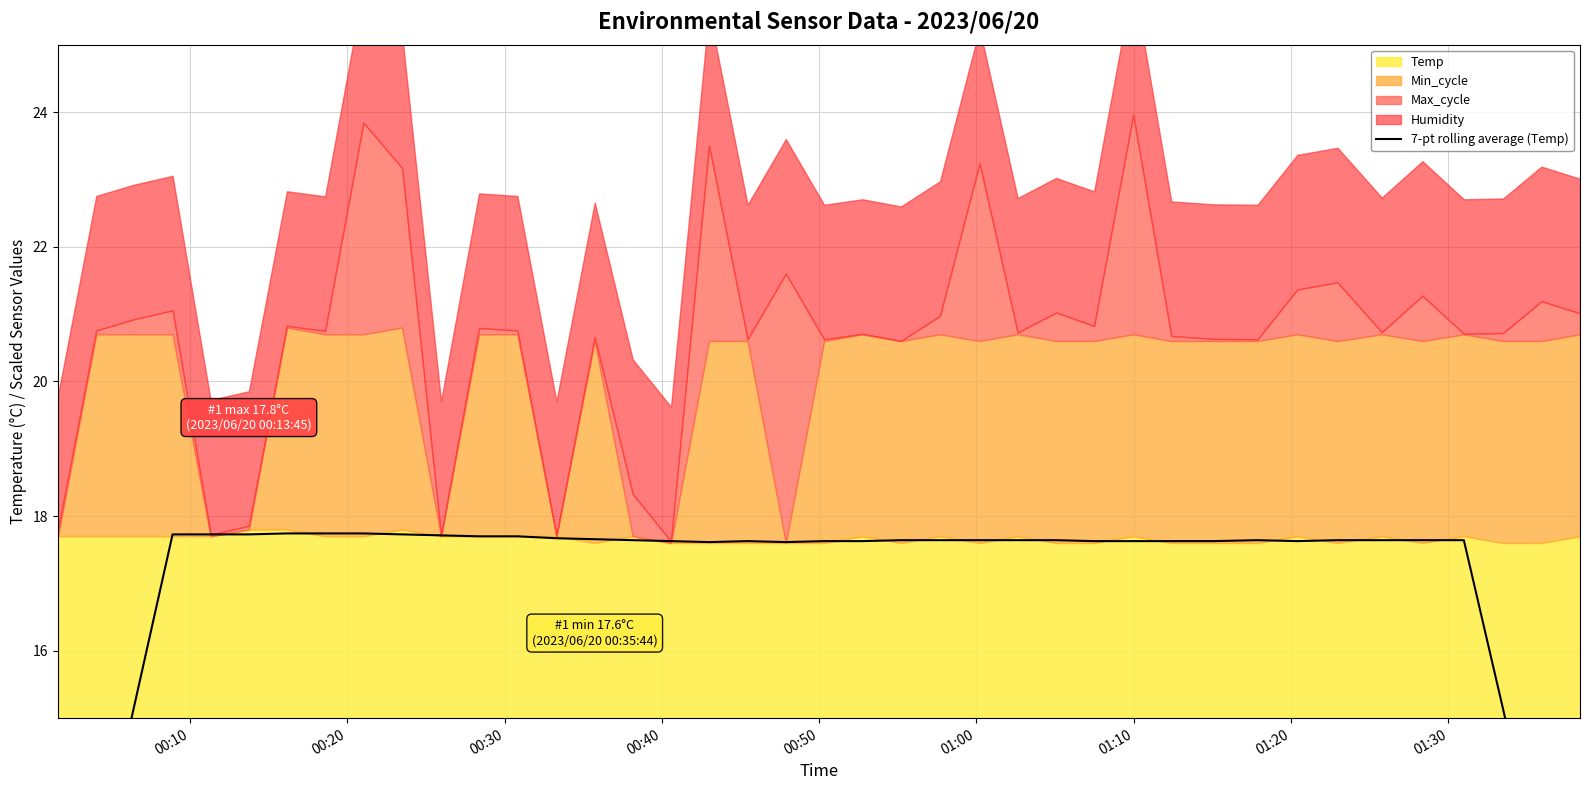

What is the value of the 33rd point from the left?

17.6